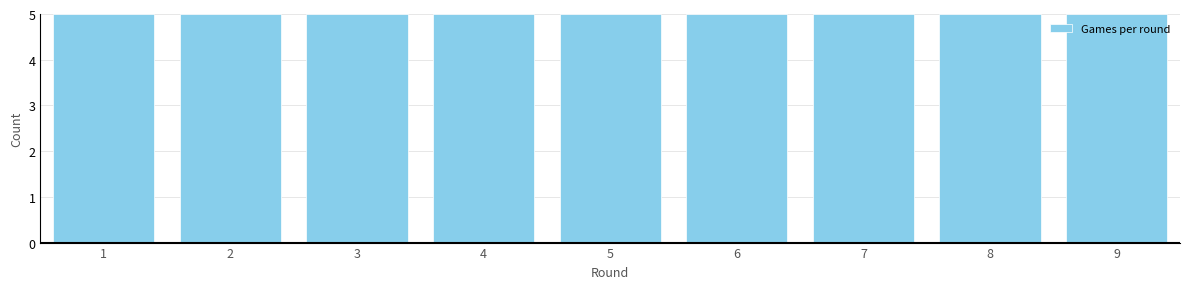

Reading left to right, list every bar in this chart as the range it spans on the x-axis followed by its height. The values are not printed on the chart, so give them approximately, as read against the axis.

0.5 to 1.5: 5
1.5 to 2.5: 5
2.5 to 3.5: 5
3.5 to 4.5: 5
4.5 to 5.5: 5
5.5 to 6.5: 5
6.5 to 7.5: 5
7.5 to 8.5: 5
8.5 to 9.5: 5